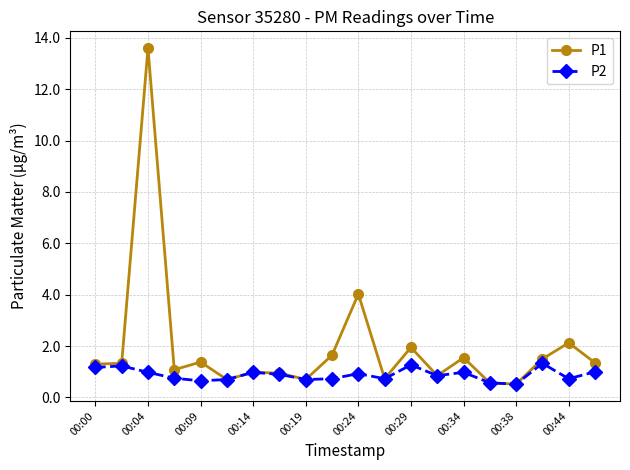

List the series in order of their peak value, highest first.

P1, P2